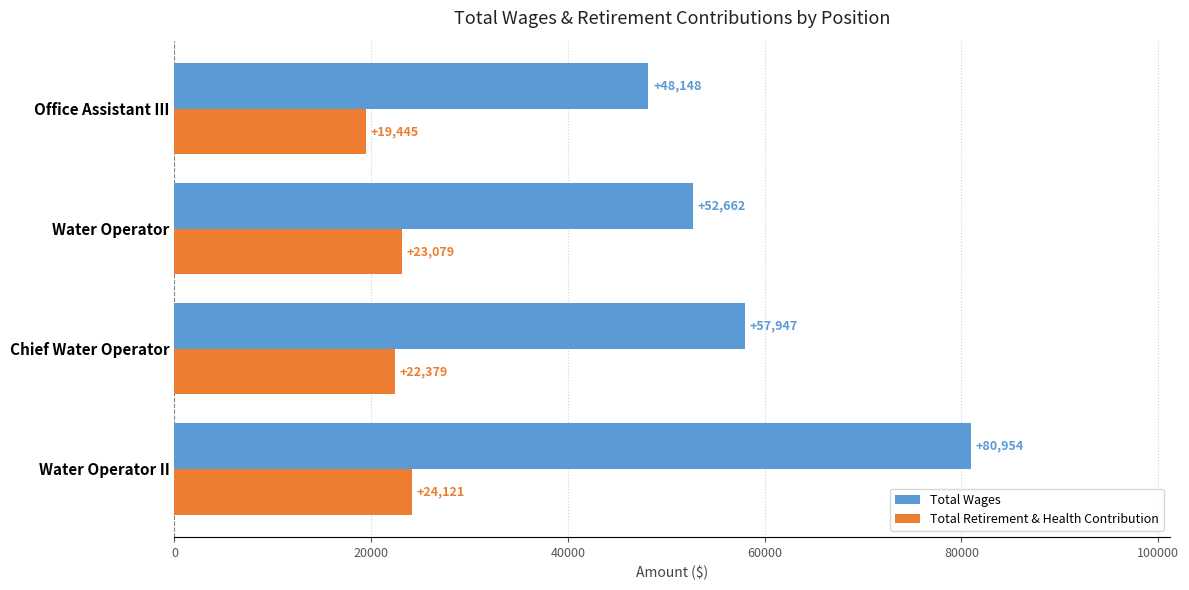

What is the spread (max minus min) of values at Water Operator II?

56833